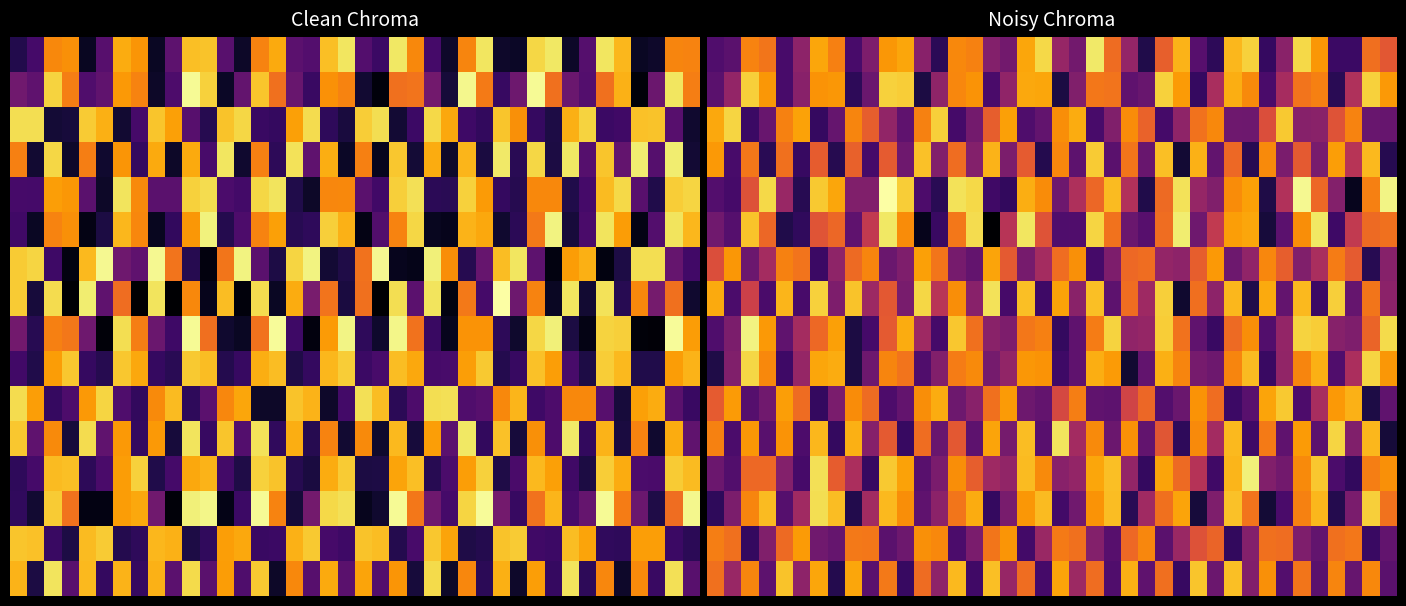

How many values in 0 are above zero?

11